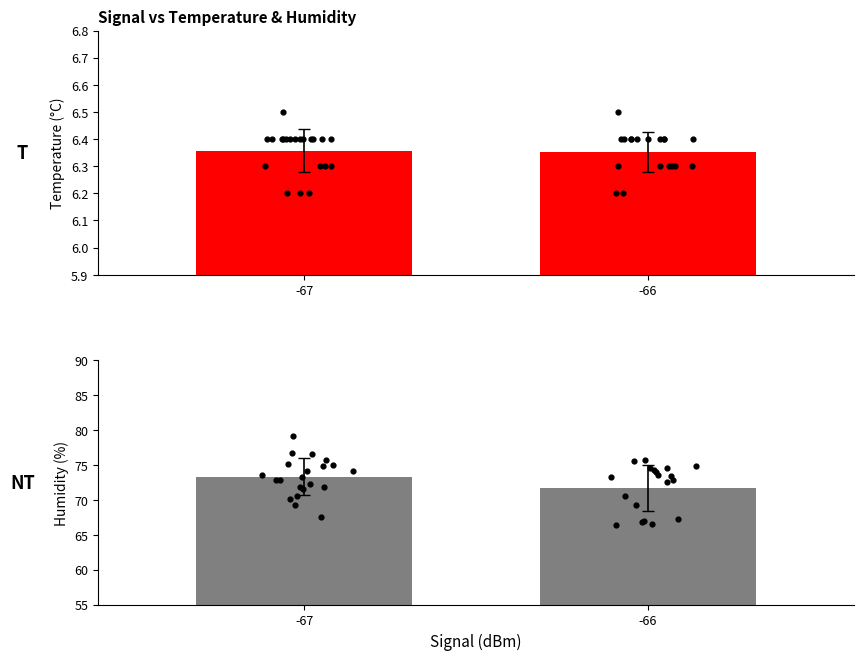

Which series has the largest total across all categories?

Humidity